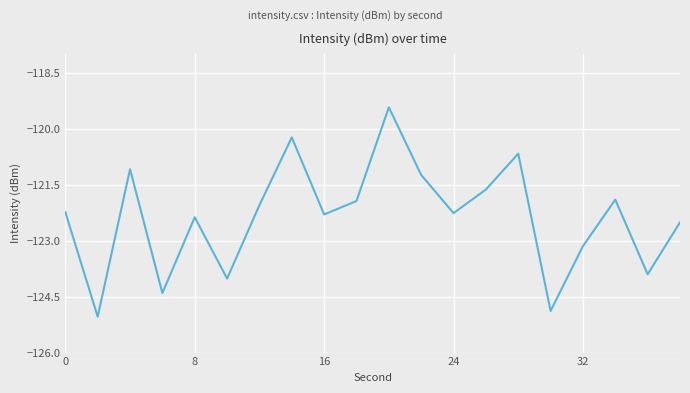

What is the difference between the maximum and minimum values?

5.6